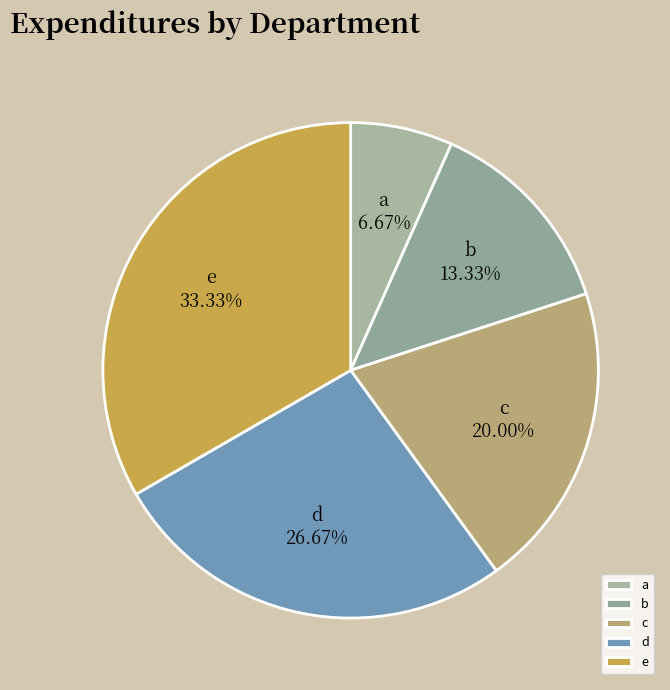

True or false: a accounts for 7% of the total.

True